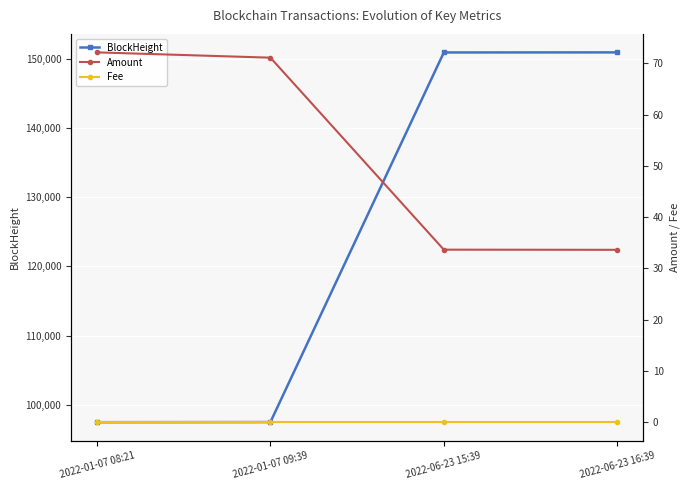

The Amount series shows 72.1 at 2022-01-07 08:21. True or false?

True